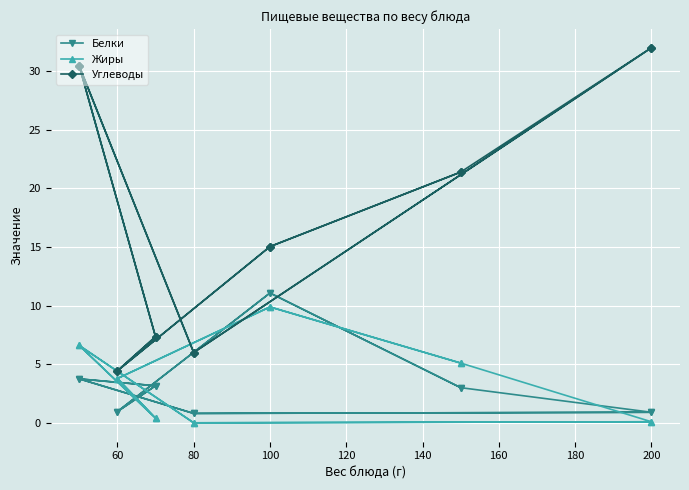

True or false: Жиры and Углеводы cross at least once.

False